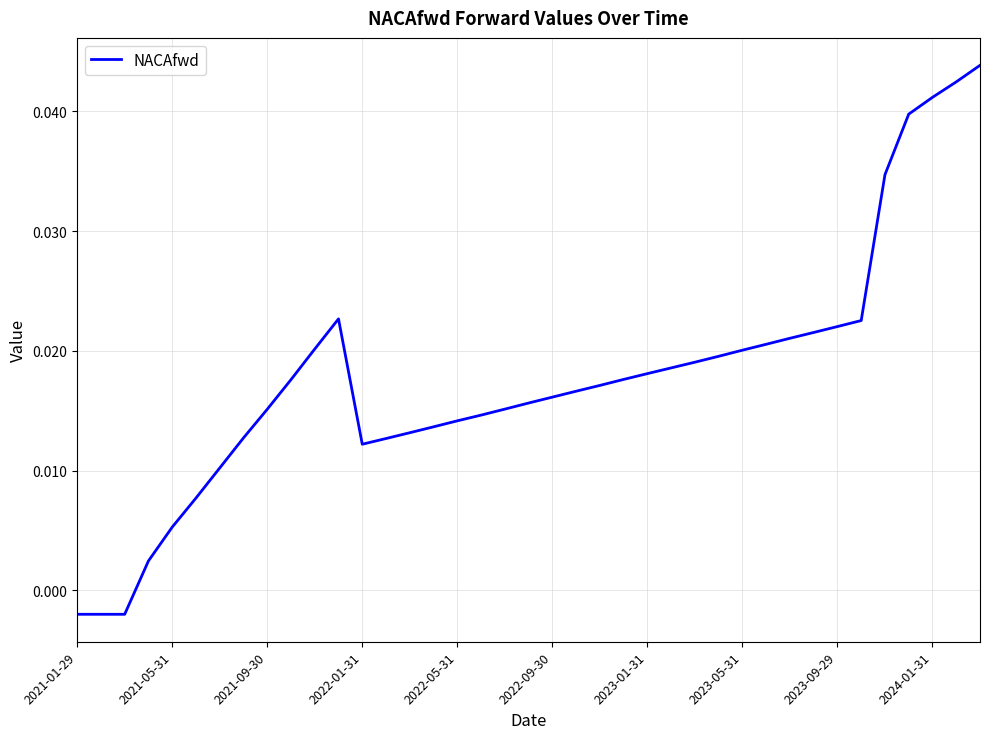

At which label is the value closest to 0?

2021-01-29